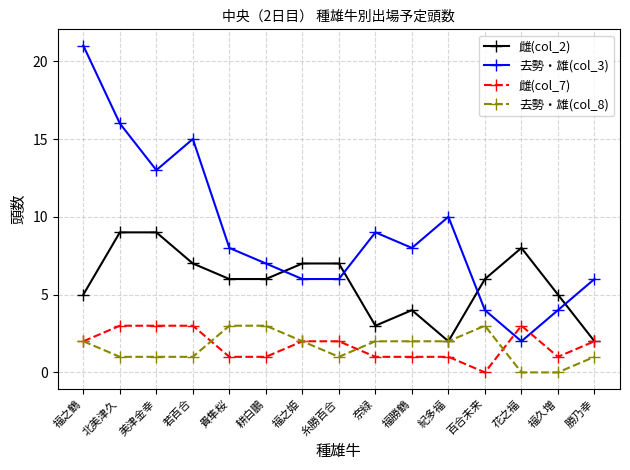

The 去勢・雄(col_3) series shows 17 at 紀多福. True or false?

False